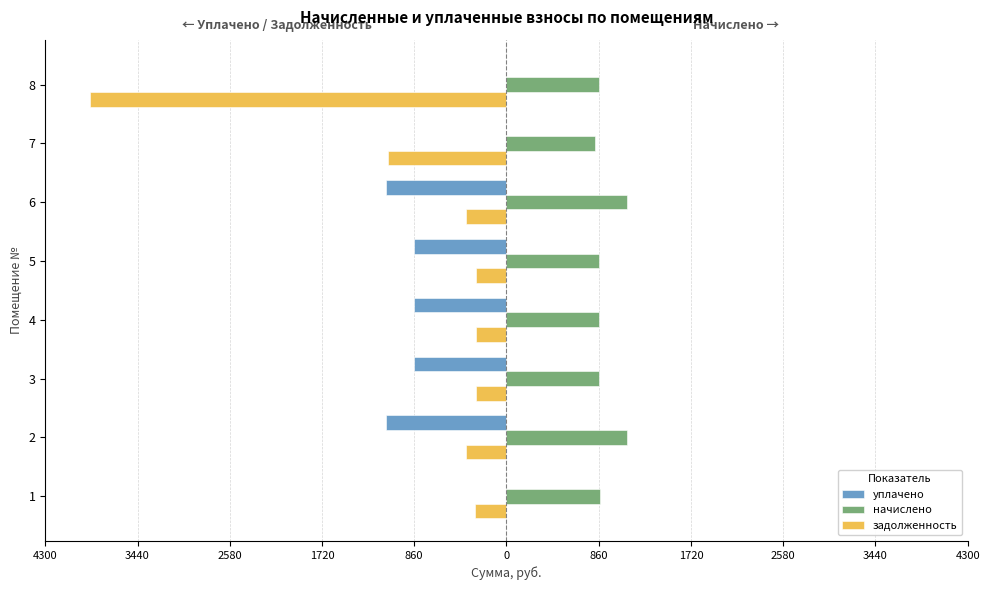

What are all the series names shown in the legend?

уплачено, начислено, задолженность